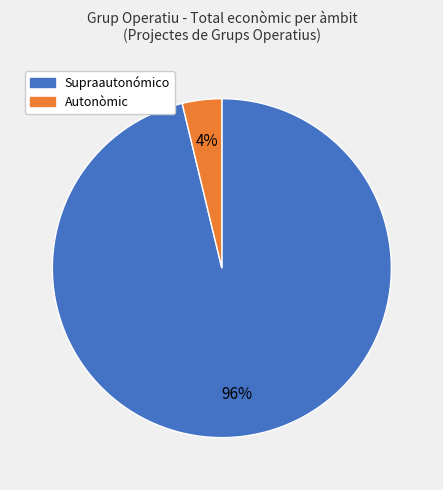

How many segments does this pie chart have?

2